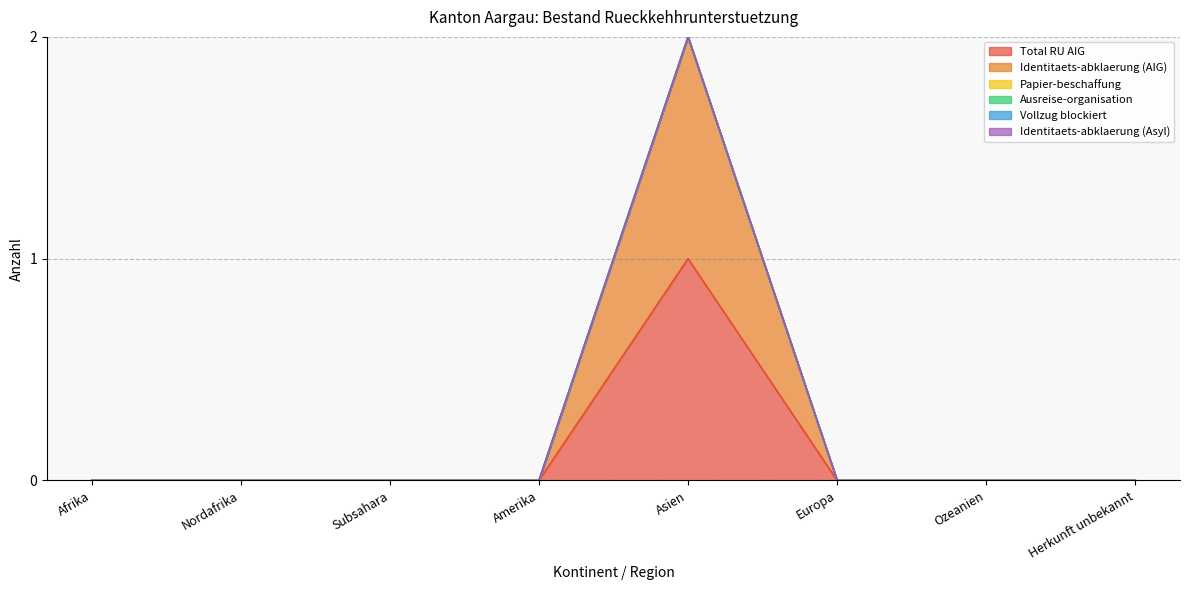

How many lines are shown in the chart?

6